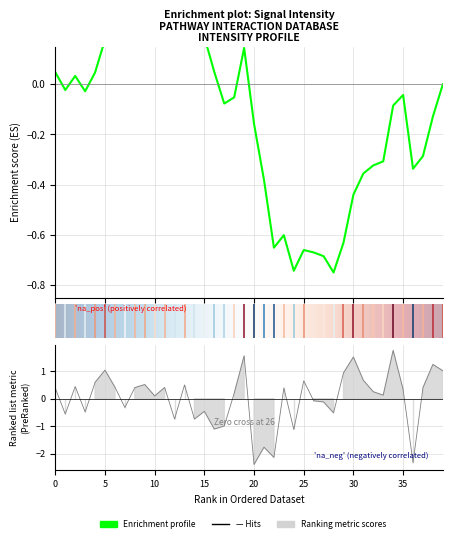

The chart shows a value of 1.2 at 38. True or false?

True